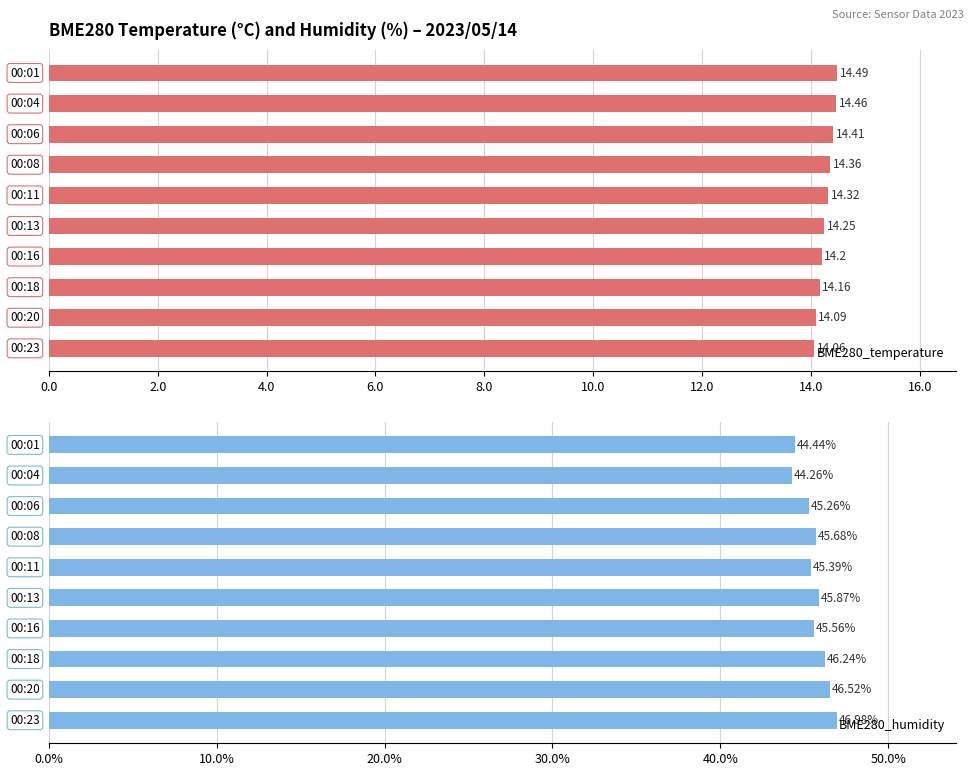

Reading left to right, what are all the values shown in this chart?

BME280_temperature: 14.5	14.5	14.4	14.4	14.3	14.2	14.2	14.2	14.1	14.1
BME280_humidity: 44.4	44.3	45.3	45.7	45.4	45.9	45.6	46.2	46.5	47.0